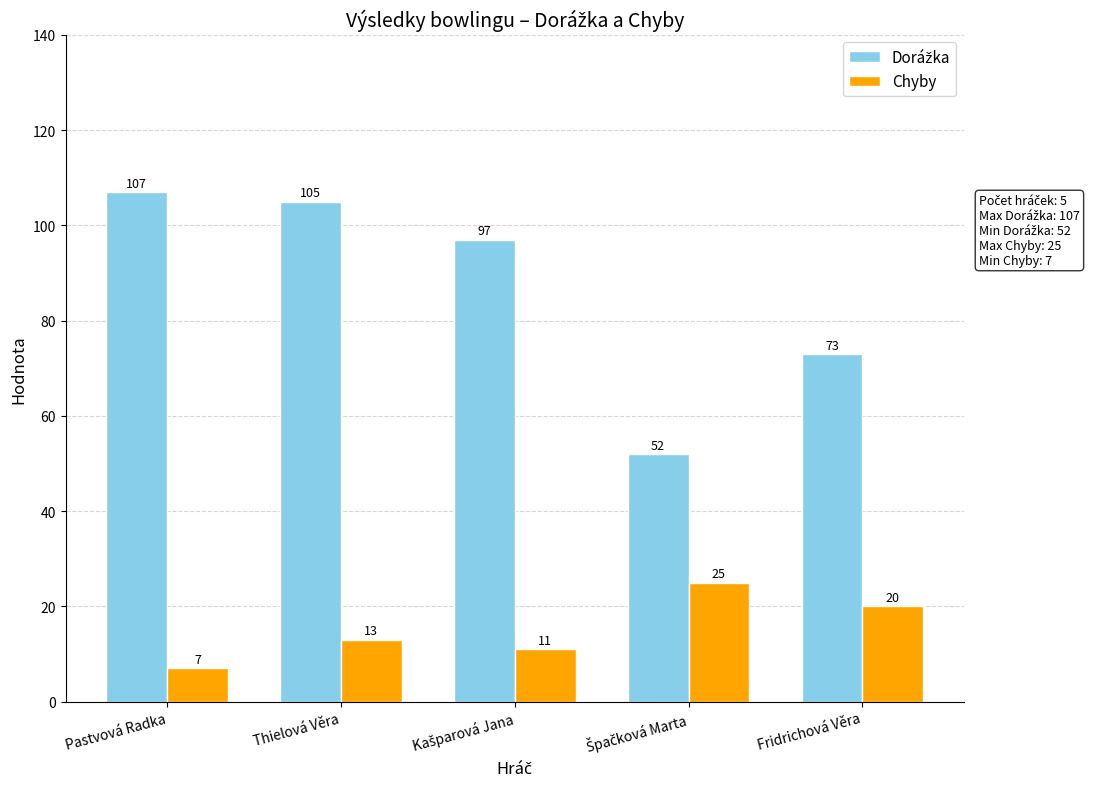

What is the sum of all Chyby values?

76